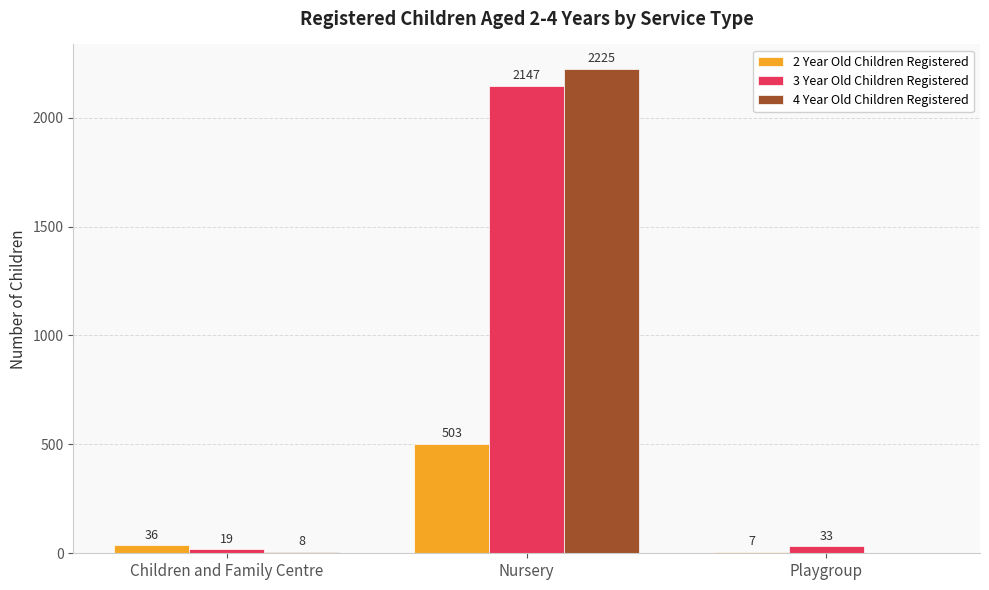

Which category has the highest value in the 4 Year Old Children Registered series?

Nursery